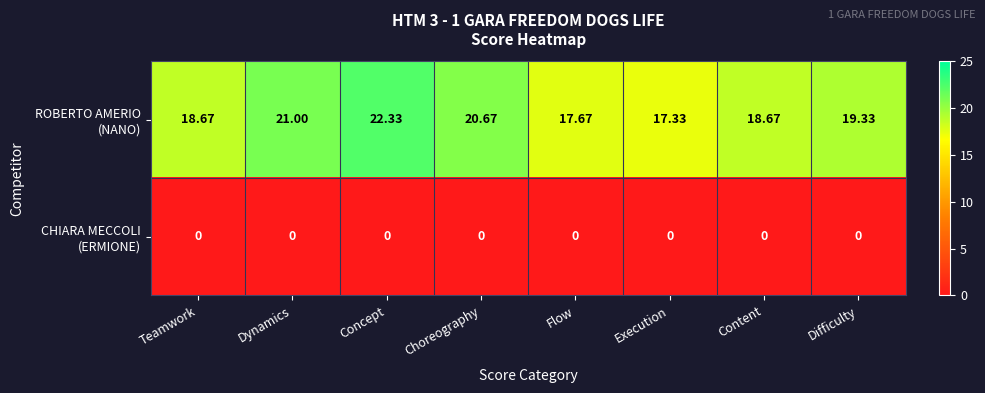

Which series has the largest total across all categories?

ROBERTO AMERIO (NANO)